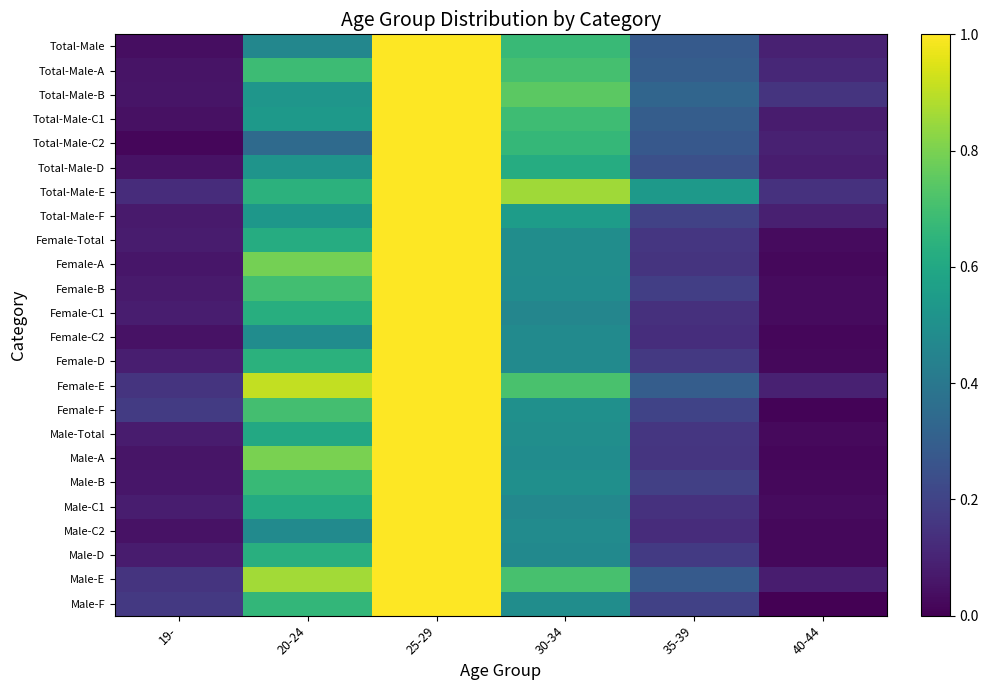

Between 20-24 and 35-39, which is larger?

20-24